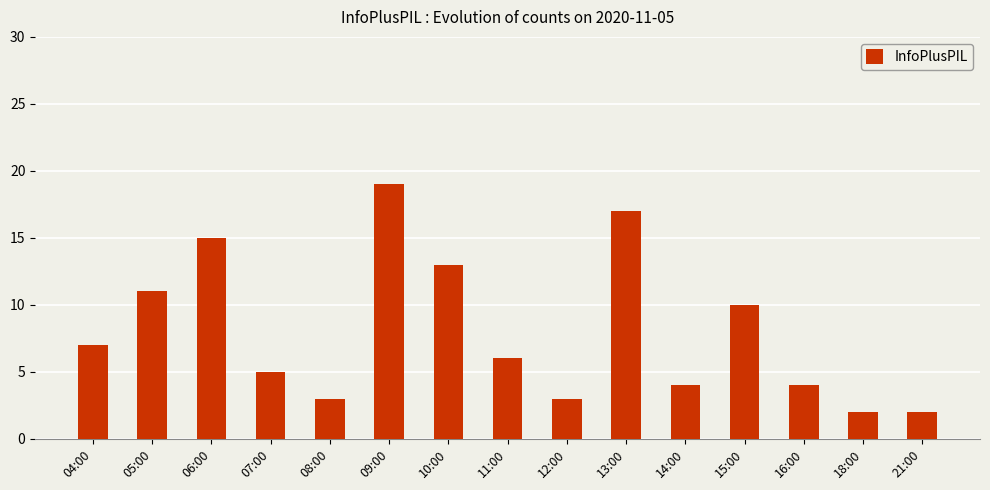

Reading left to right, what are all the values shown in this chart?

7	11	15	5	3	19	13	6	3	17	4	10	4	2	2